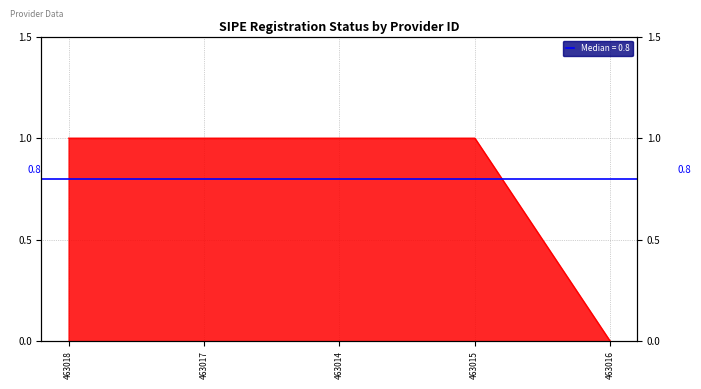

True or false: the data has more than 0 interior local peaks.

False